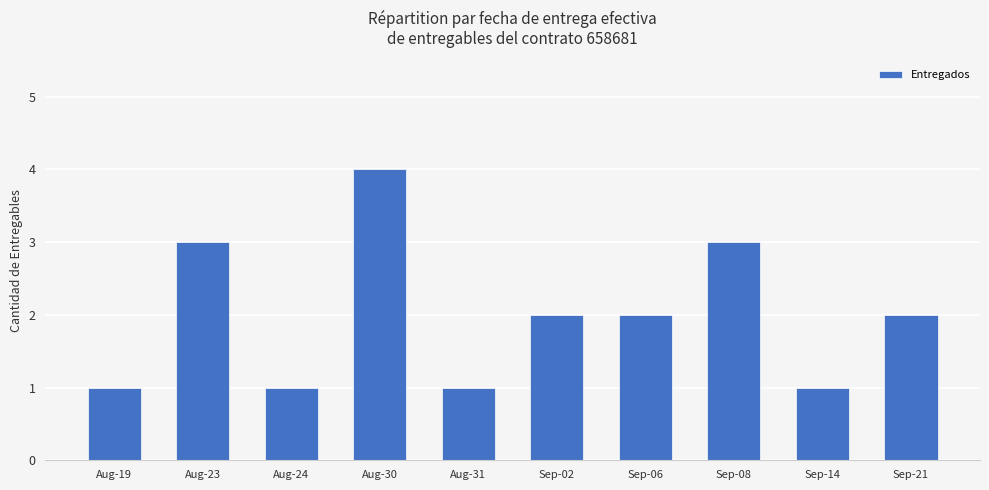

Count the number of categories in the chart.

10